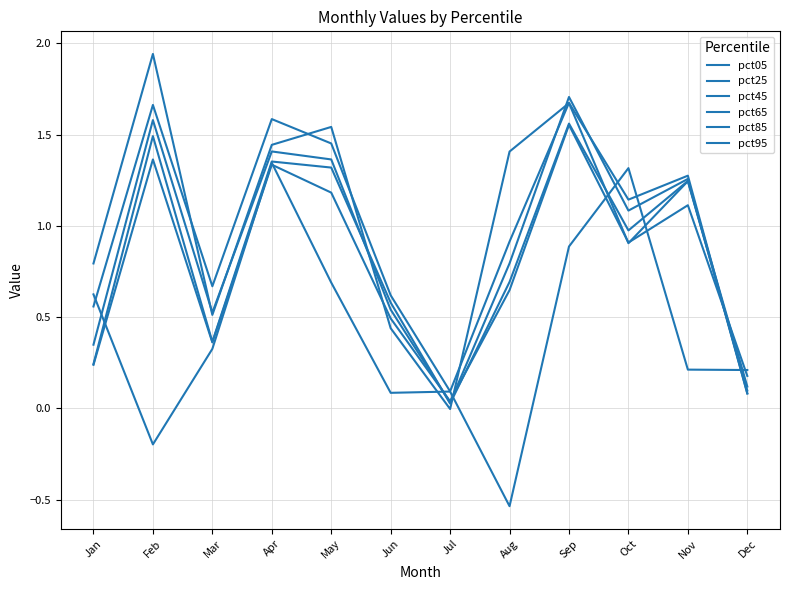

How many lines are shown in the chart?

6